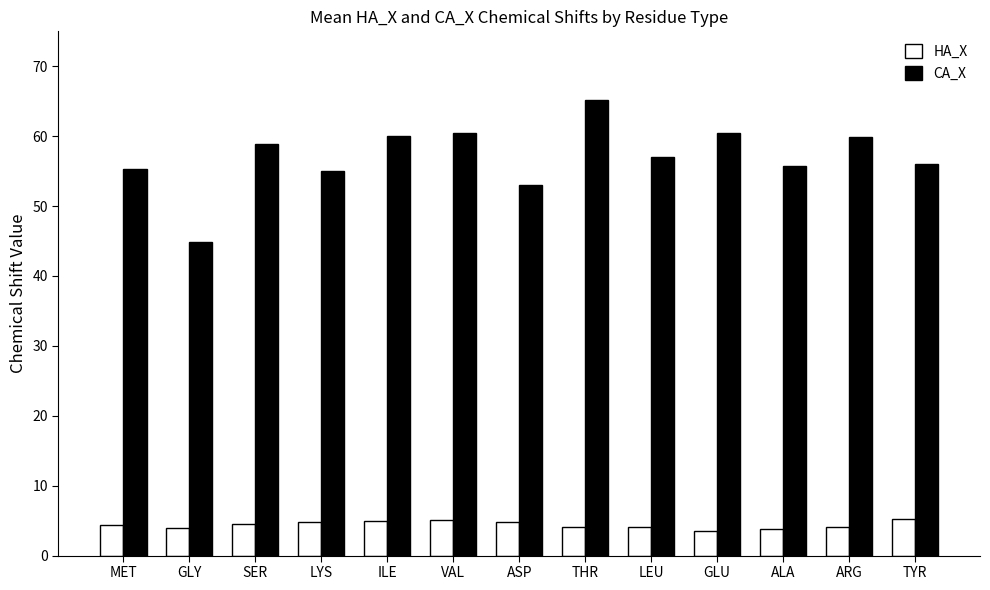

What is the sum of the HA_X values at LYS and MET?

9.2